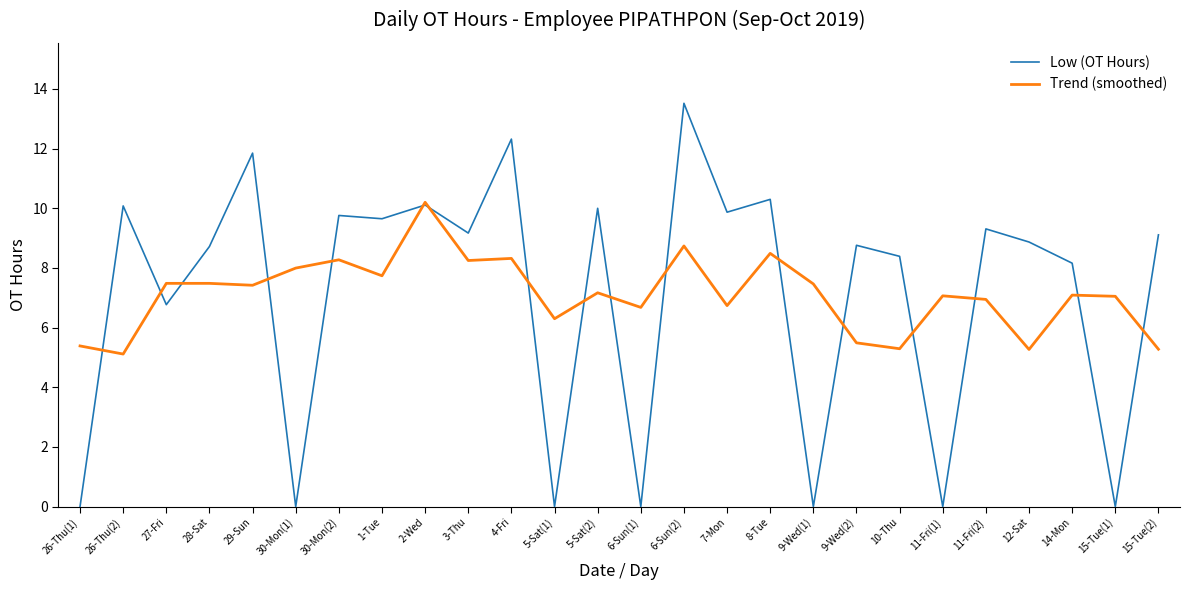

List the series in order of their peak value, highest first.

Low (OT Hours), Trend (smoothed)